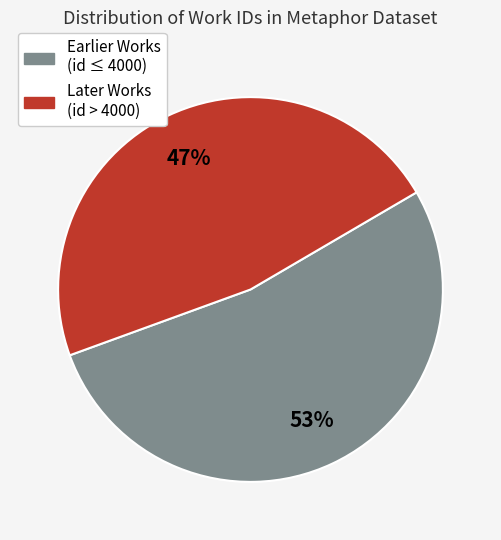

Is there a majority slice in this chart?

Yes